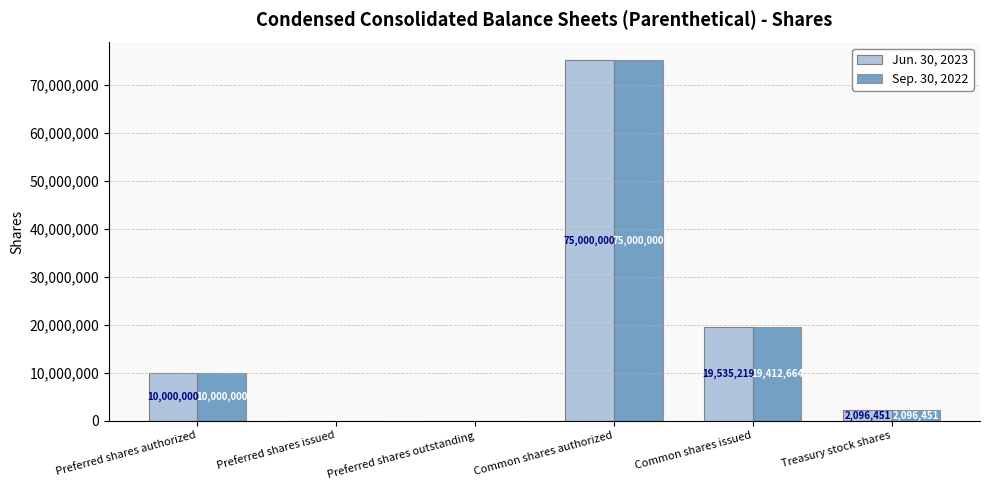

What is the maximum value for Sep. 30, 2022?

75000000